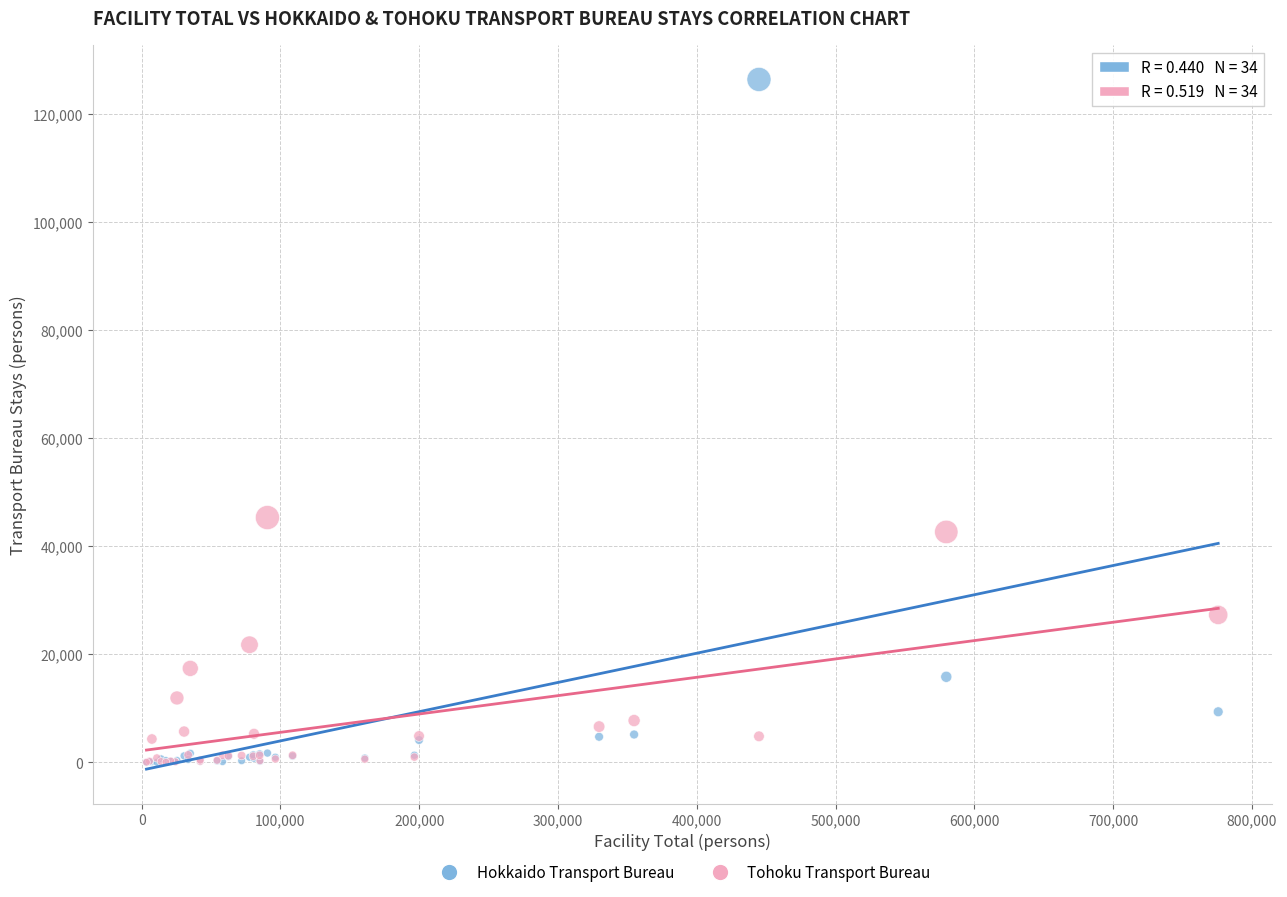

In the Hokkaido Transport Bureau series, what Y value is closest to 63216?

15841